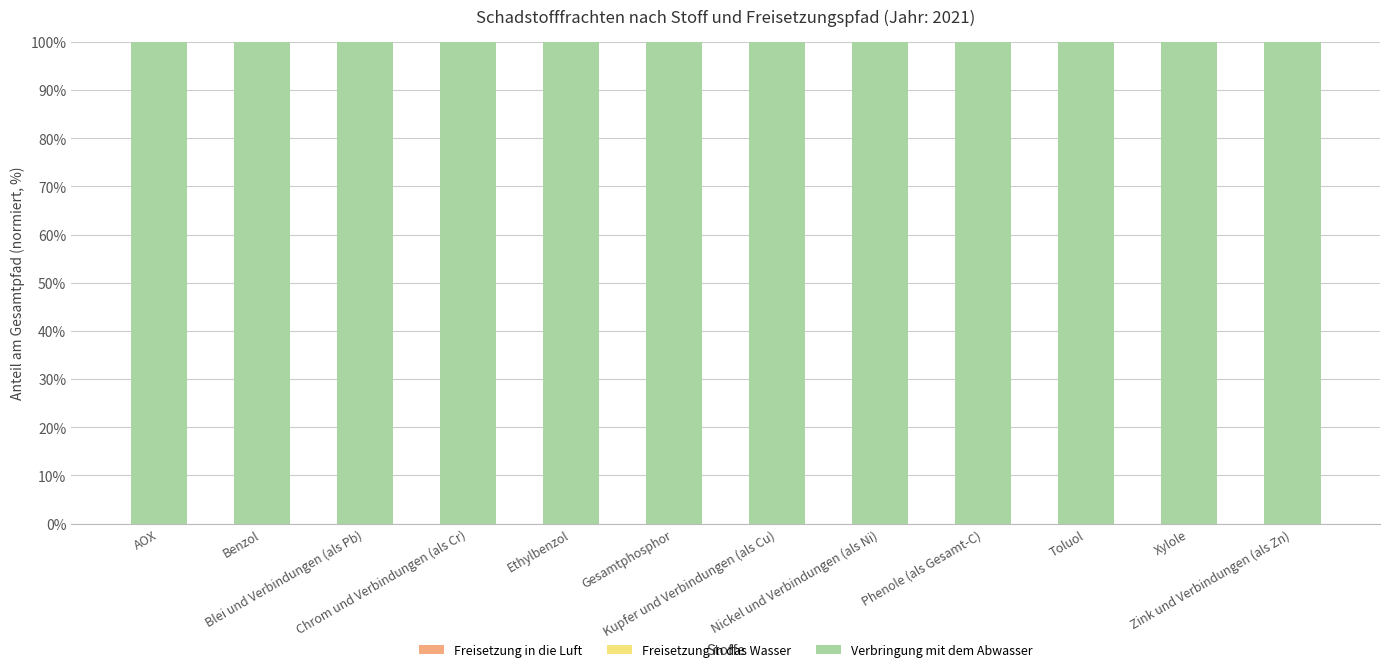

What is the label of the 8th bar from the left?

Nickel und Verbindungen (als Ni)